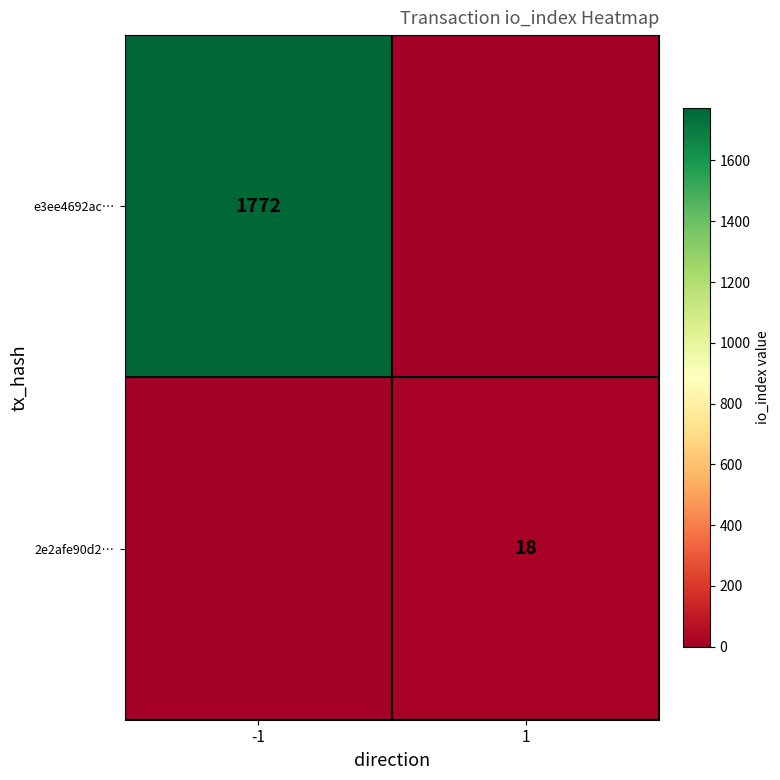

True or false: e3ee4692ac… has a value of 1772 at -1.

True